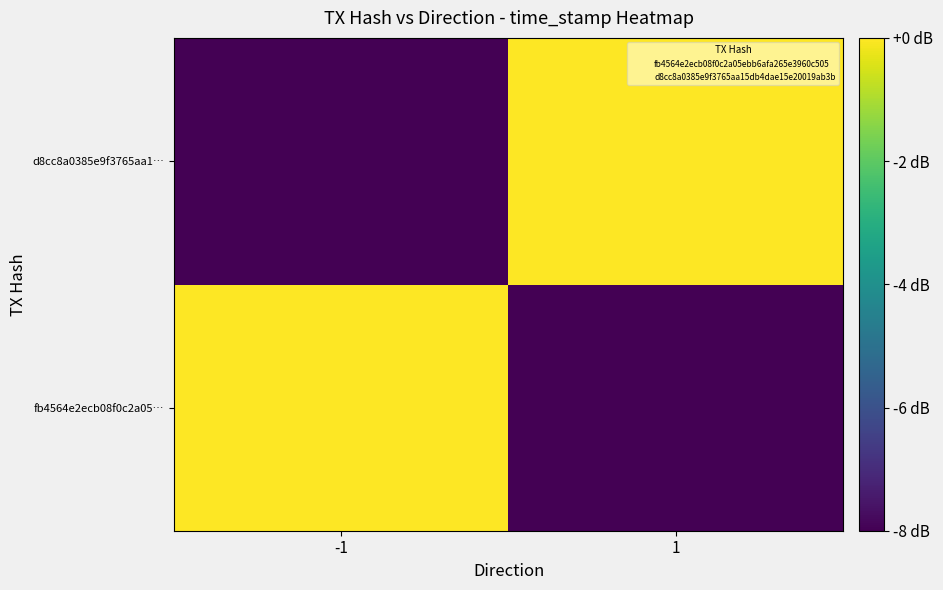

What is the total value across all series at 1?

-100.0